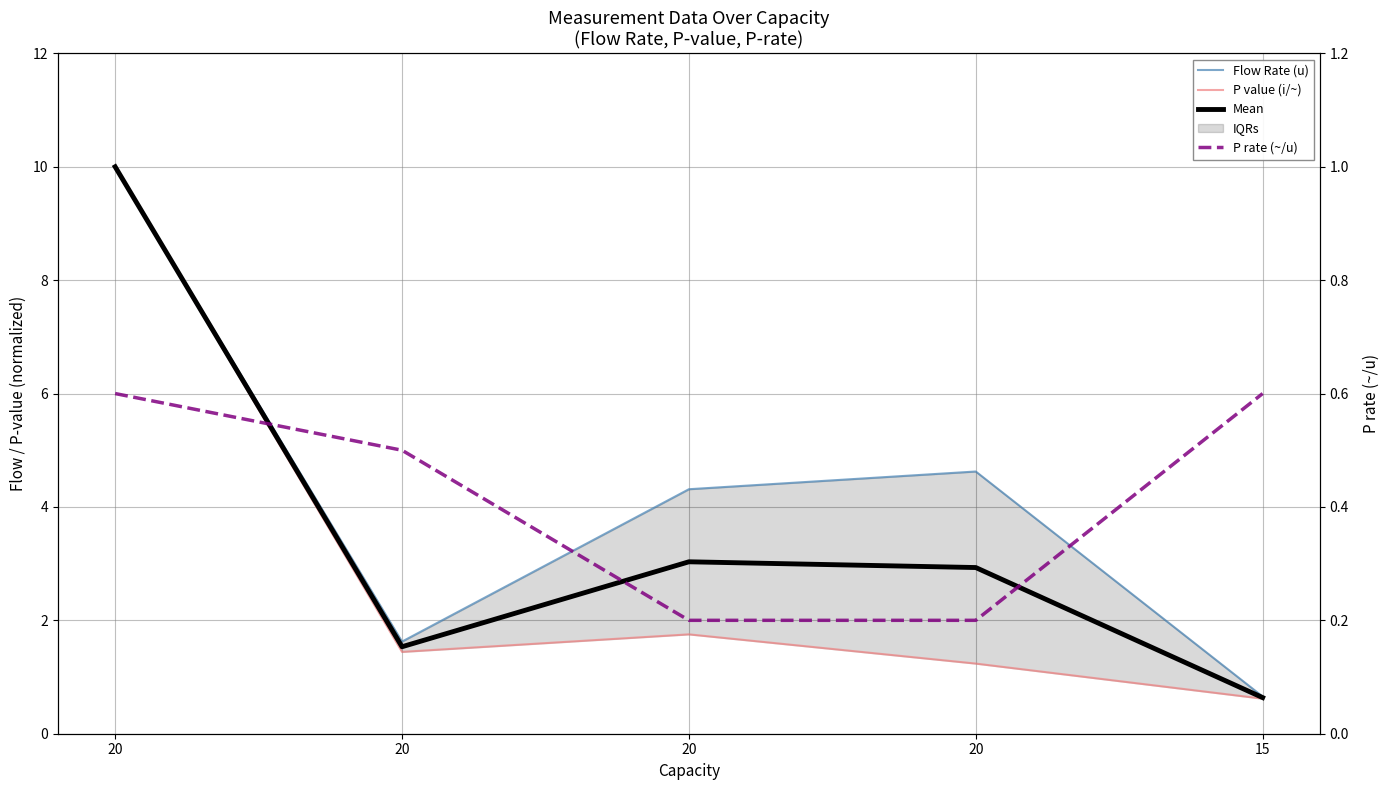

How many data points in Flow Rate (u) are above 4?

3